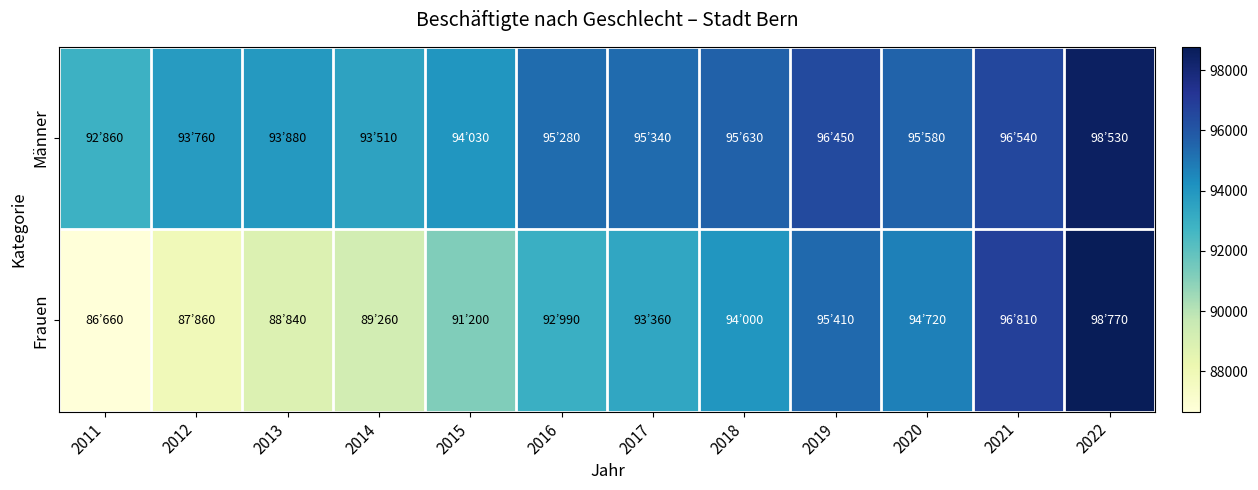

Reading left to right, extract all data points from this chart.

Männer: 2011=92860	2012=93760	2013=93880	2014=93510	2015=94030	2016=95280	2017=95340	2018=95630	2019=96450	2020=95580	2021=96540	2022=98530
Frauen: 2011=86660	2012=87860	2013=88840	2014=89260	2015=91200	2016=92990	2017=93360	2018=94000	2019=95410	2020=94720	2021=96810	2022=98770